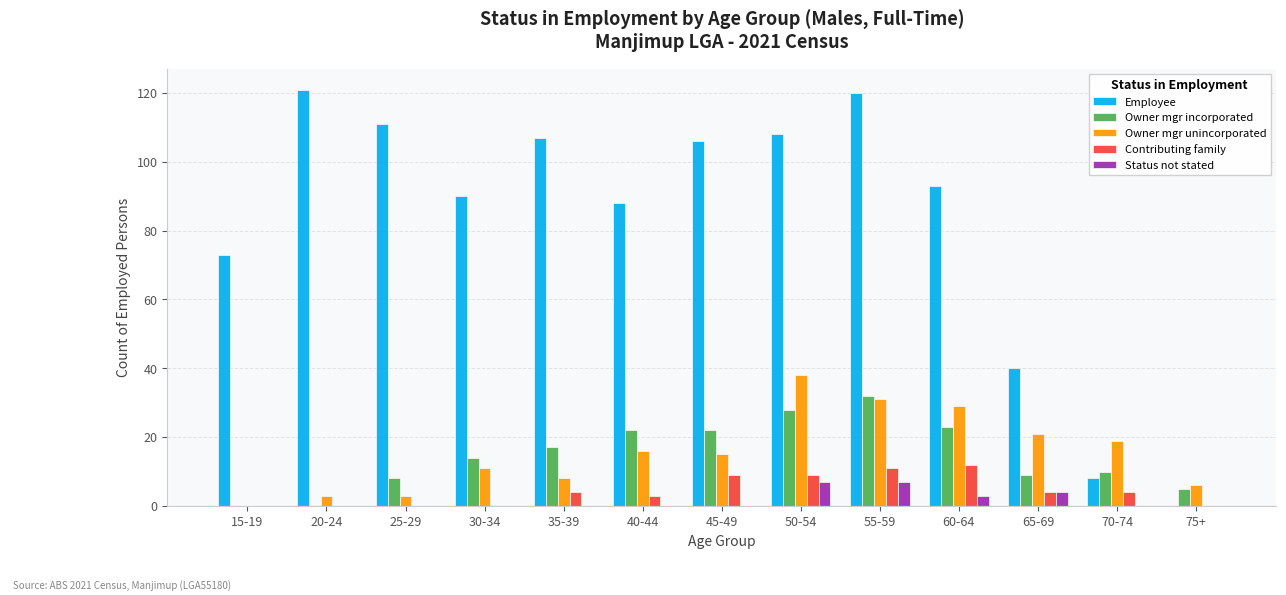

Reading right to left, list all the values displayed in this chart.

Employee: 75+=0	70-74=8	65-69=40	60-64=93	55-59=120	50-54=108	45-49=106	40-44=88	35-39=107	30-34=90	25-29=111	20-24=121	15-19=73
Owner mgr incorporated: 75+=5	70-74=10	65-69=9	60-64=23	55-59=32	50-54=28	45-49=22	40-44=22	35-39=17	30-34=14	25-29=8	20-24=0	15-19=0
Owner mgr unincorporated: 75+=6	70-74=19	65-69=21	60-64=29	55-59=31	50-54=38	45-49=15	40-44=16	35-39=8	30-34=11	25-29=3	20-24=3	15-19=0
Contributing family: 75+=0	70-74=4	65-69=4	60-64=12	55-59=11	50-54=9	45-49=9	40-44=3	35-39=4	30-34=0	25-29=0	20-24=0	15-19=0
Status not stated: 75+=0	70-74=0	65-69=4	60-64=3	55-59=7	50-54=7	45-49=0	40-44=0	35-39=0	30-34=0	25-29=0	20-24=0	15-19=0